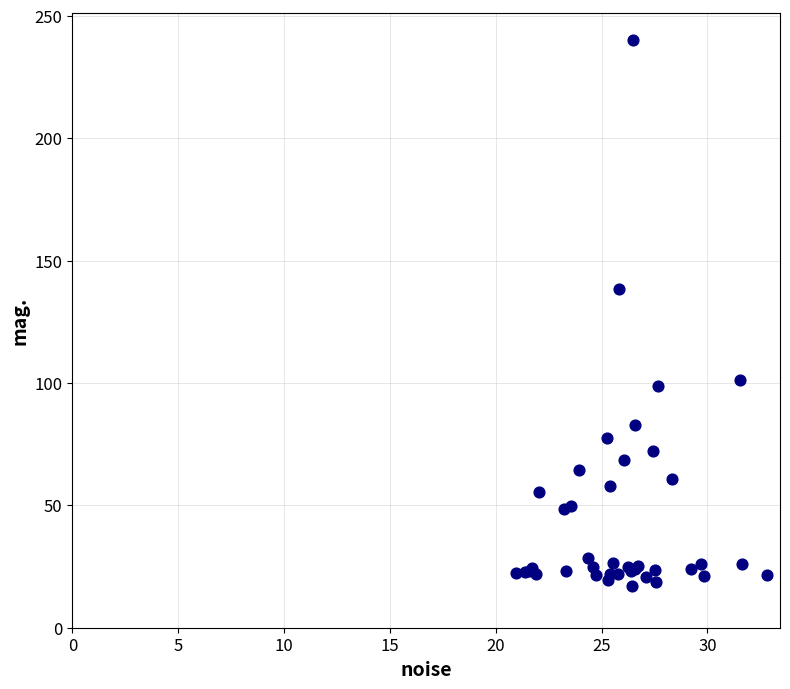

What Y value in the scatter plot is closest to 128?

138.5